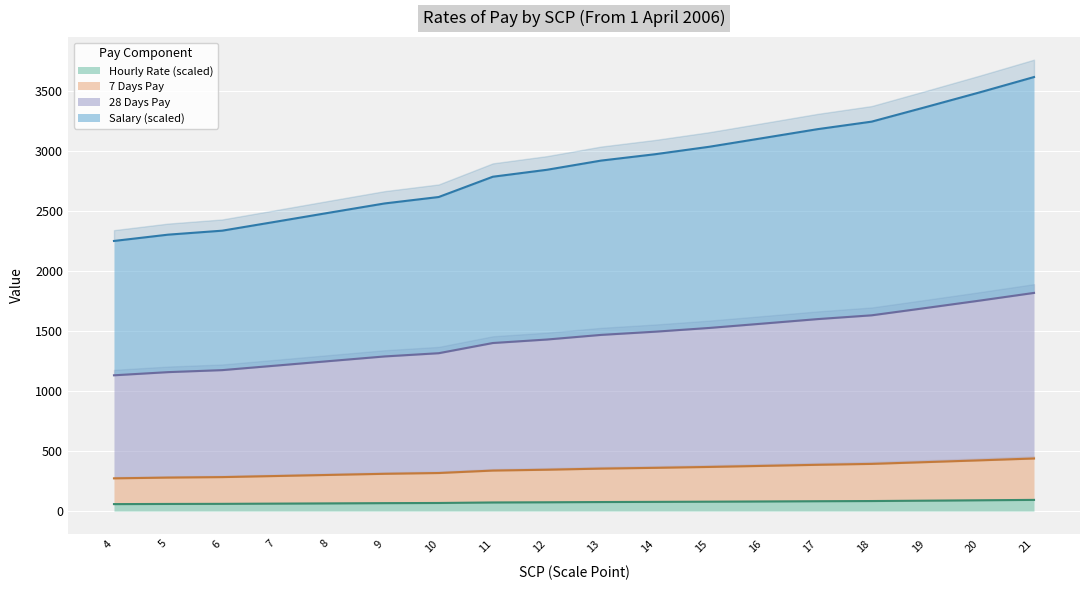

Read the Salary value at 20.

3489.0